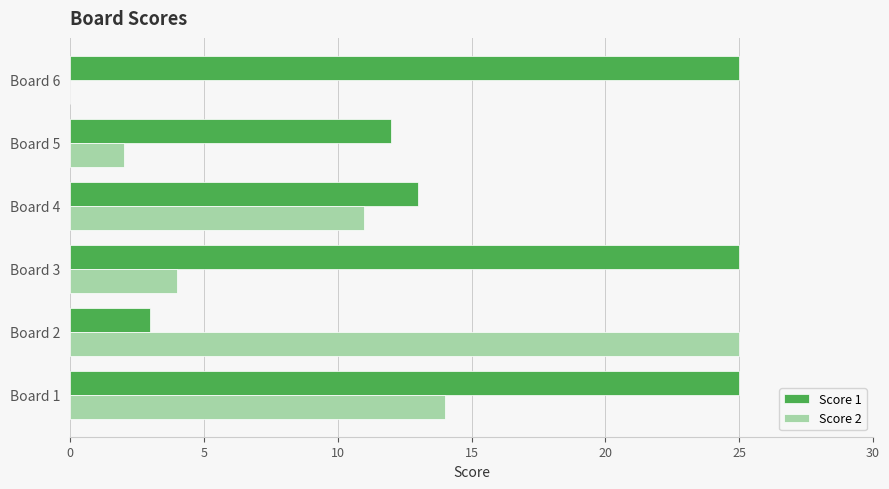

True or false: Score 1 has a value of 6 at Board 4.

False